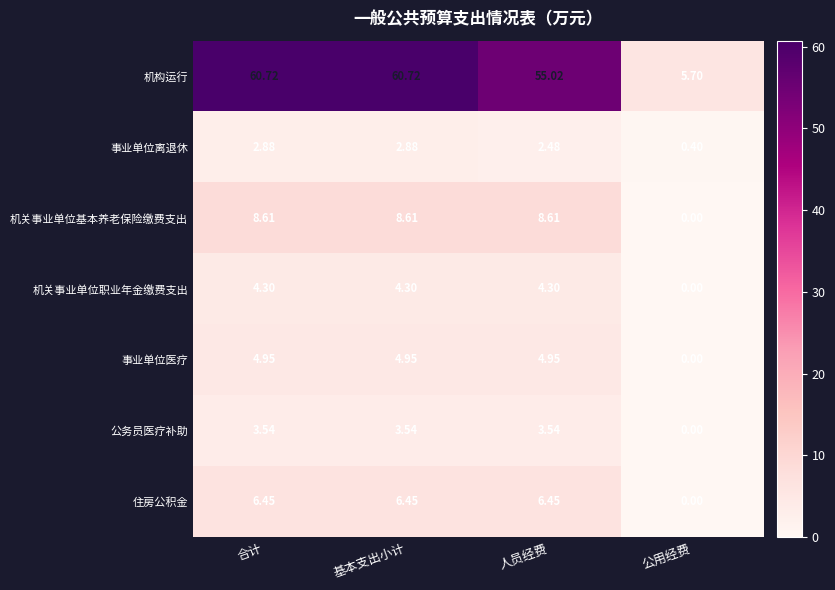

Which category has the lowest value across all series?

公用经费